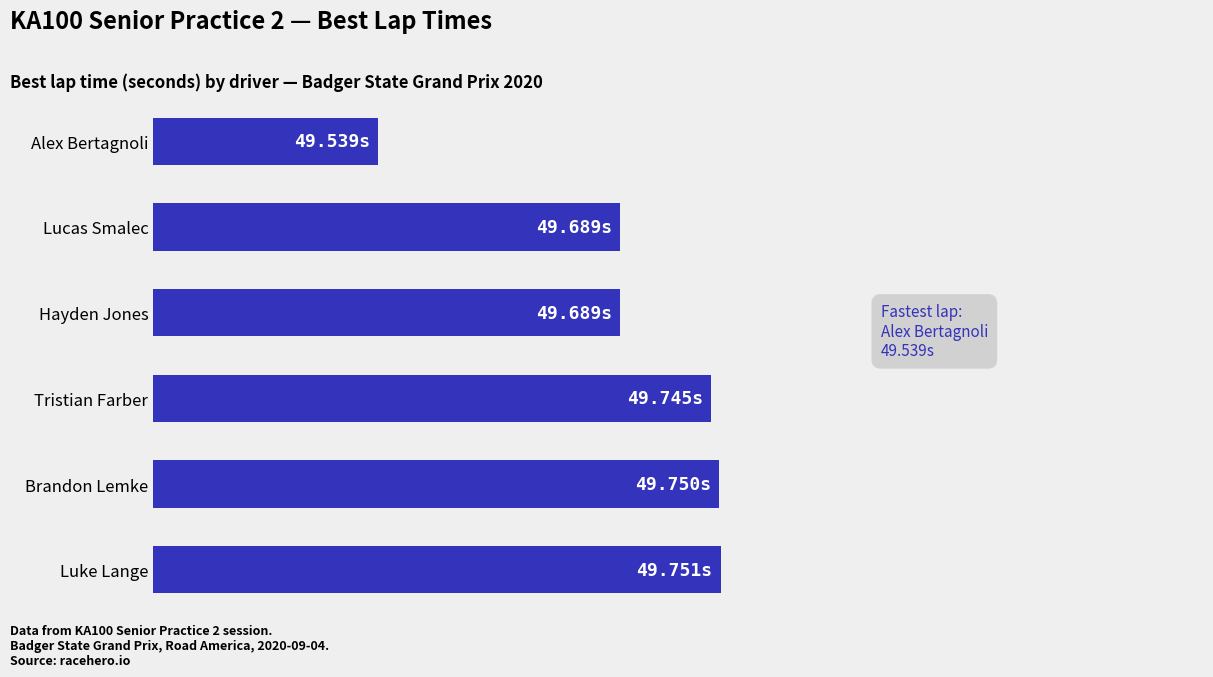

Are the bars horizontal?

Yes